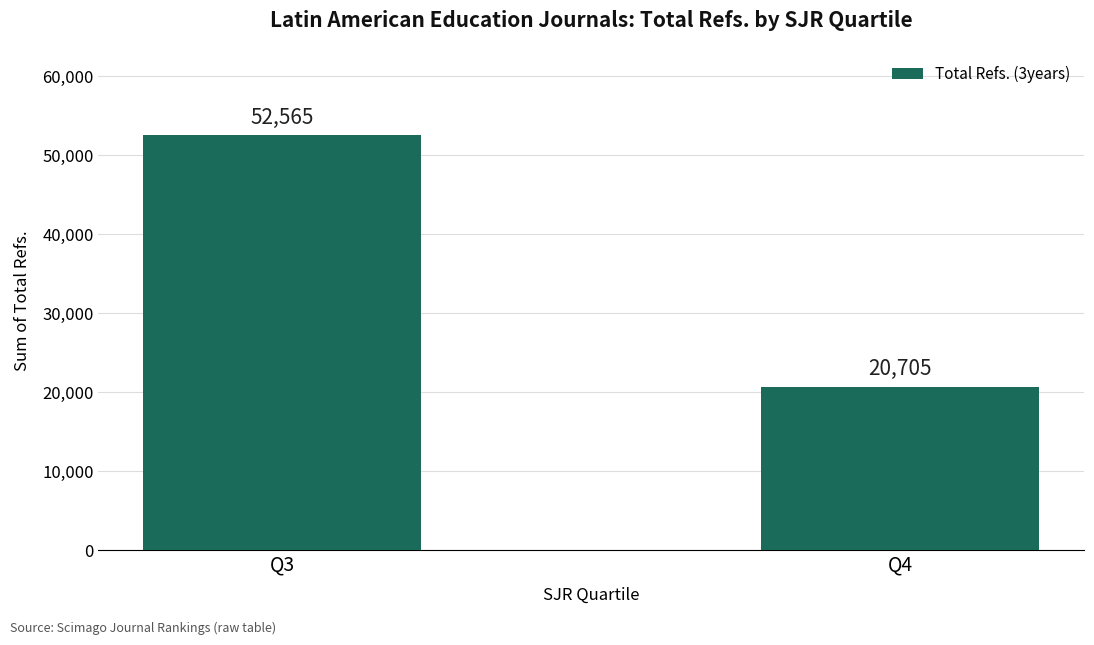

The value at Q4 is 20705. True or false?

True